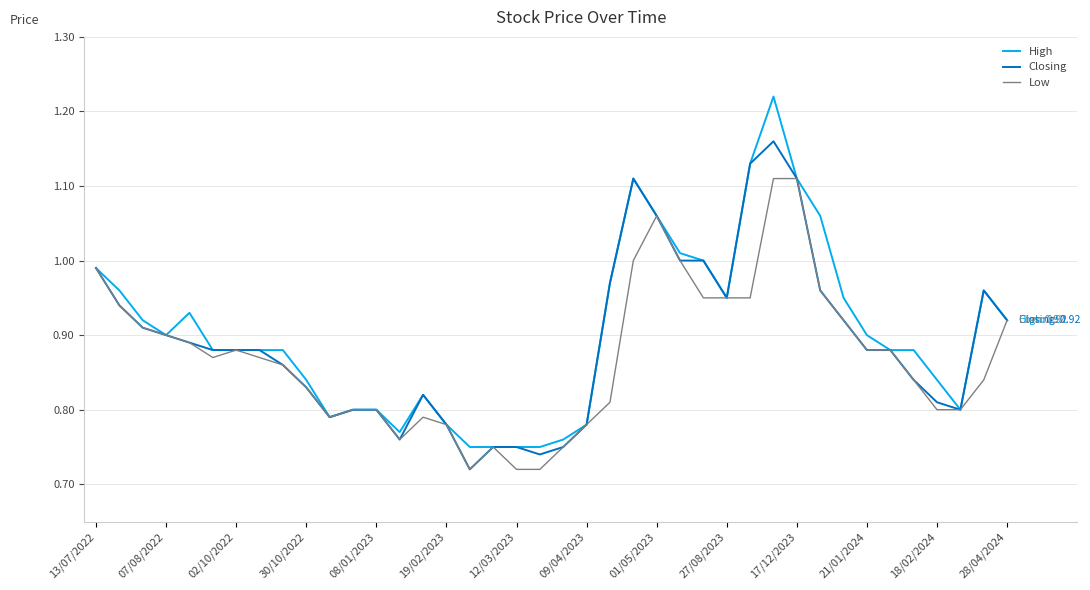

Rank the series by their maximum value, from lowest to highest.

Low, Closing, High